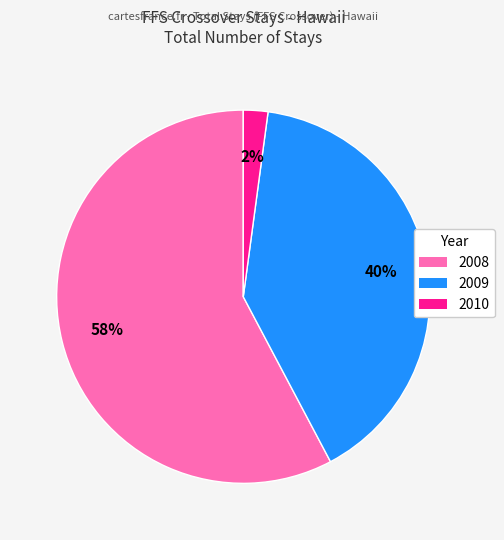

The 2008 slice represents 58% of the pie. True or false?

True